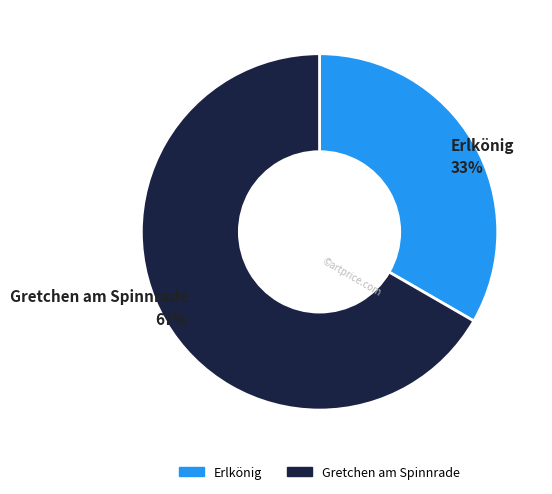

Which category has the smallest portion of the pie?

Erlkönig